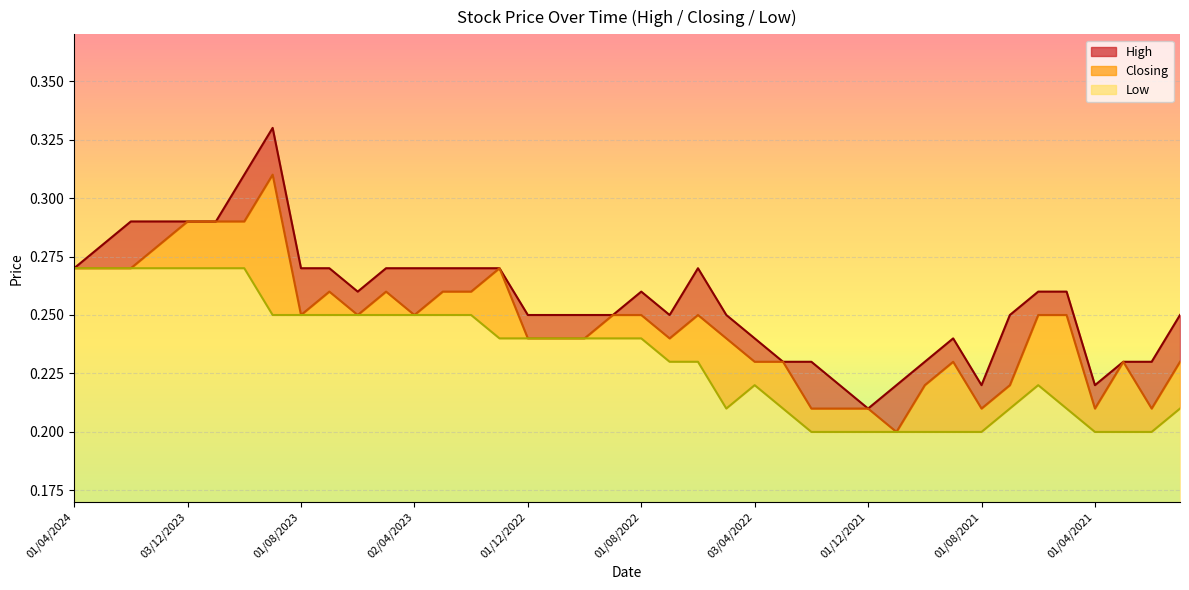

Reading left to right, transcribe all the data shown in this chart.

High: 0.3	0.3	0.3	0.3	0.3	0.3	0.3	0.3	0.3	0.3	0.3	0.3	0.3	0.3	0.3	0.3	0.2	0.2	0.2	0.2	0.3	0.2	0.3	0.2	0.2	0.2	0.2	0.2	0.2	0.2	0.2	0.2	0.2	0.2	0.3	0.3	0.2	0.2	0.2	0.2
Closing: 0.3	0.3	0.3	0.3	0.3	0.3	0.3	0.3	0.2	0.3	0.2	0.3	0.2	0.3	0.3	0.3	0.2	0.2	0.2	0.2	0.2	0.2	0.2	0.2	0.2	0.2	0.2	0.2	0.2	0.2	0.2	0.2	0.2	0.2	0.2	0.2	0.2	0.2	0.2	0.2
Low: 0.3	0.3	0.3	0.3	0.3	0.3	0.3	0.2	0.2	0.2	0.2	0.2	0.2	0.2	0.2	0.2	0.2	0.2	0.2	0.2	0.2	0.2	0.2	0.2	0.2	0.2	0.2	0.2	0.2	0.2	0.2	0.2	0.2	0.2	0.2	0.2	0.2	0.2	0.2	0.2